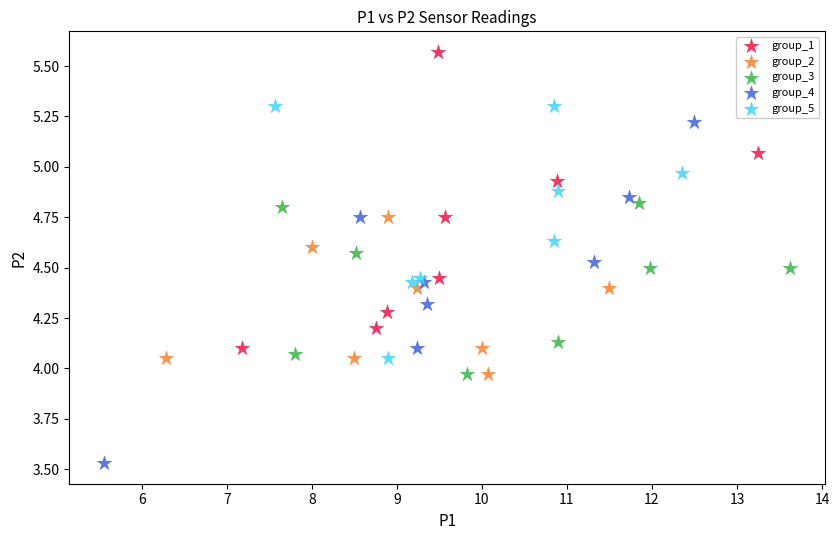

Which series reaches the maximum Y coordinate?

group_1